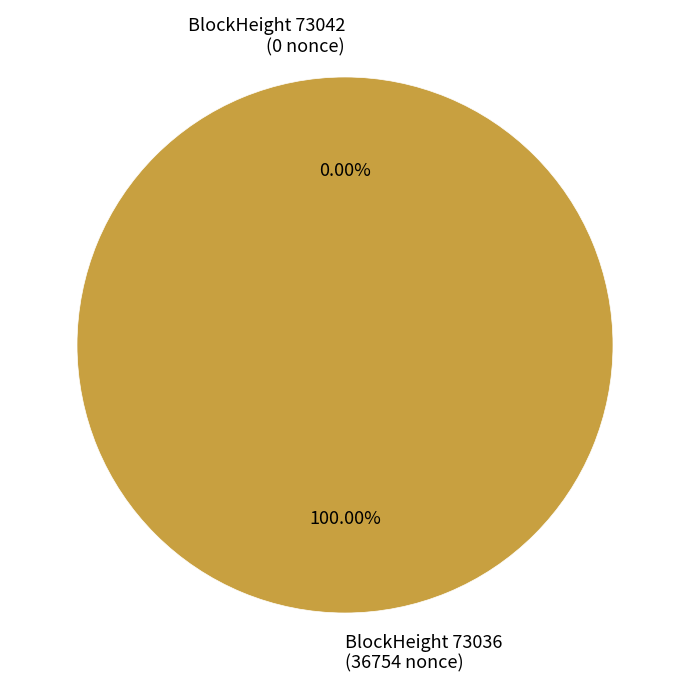

Is 73042 the majority of the pie?

No